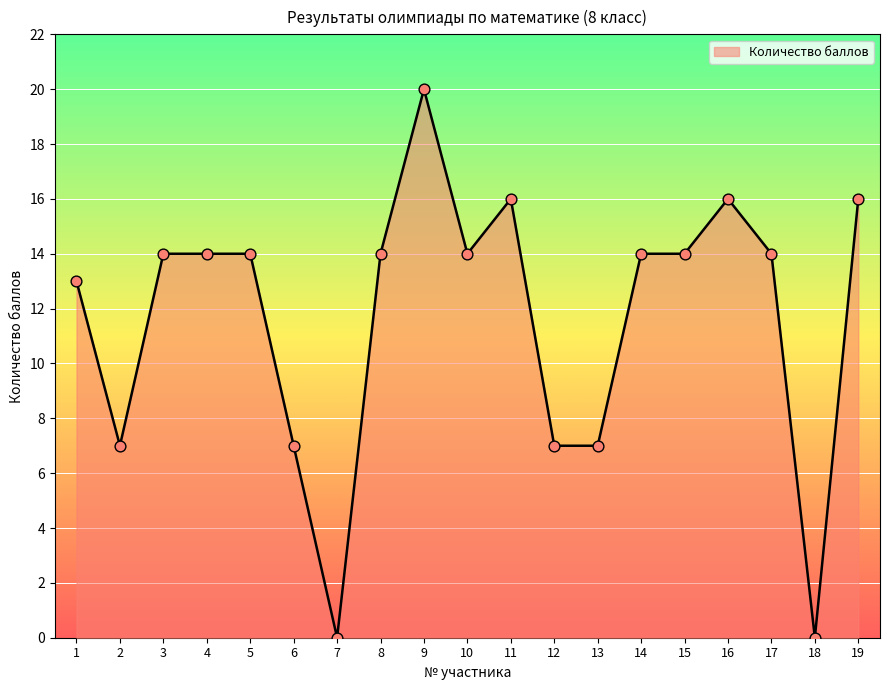

What is the ratio of the value at 8 to the value at 3?

1.0